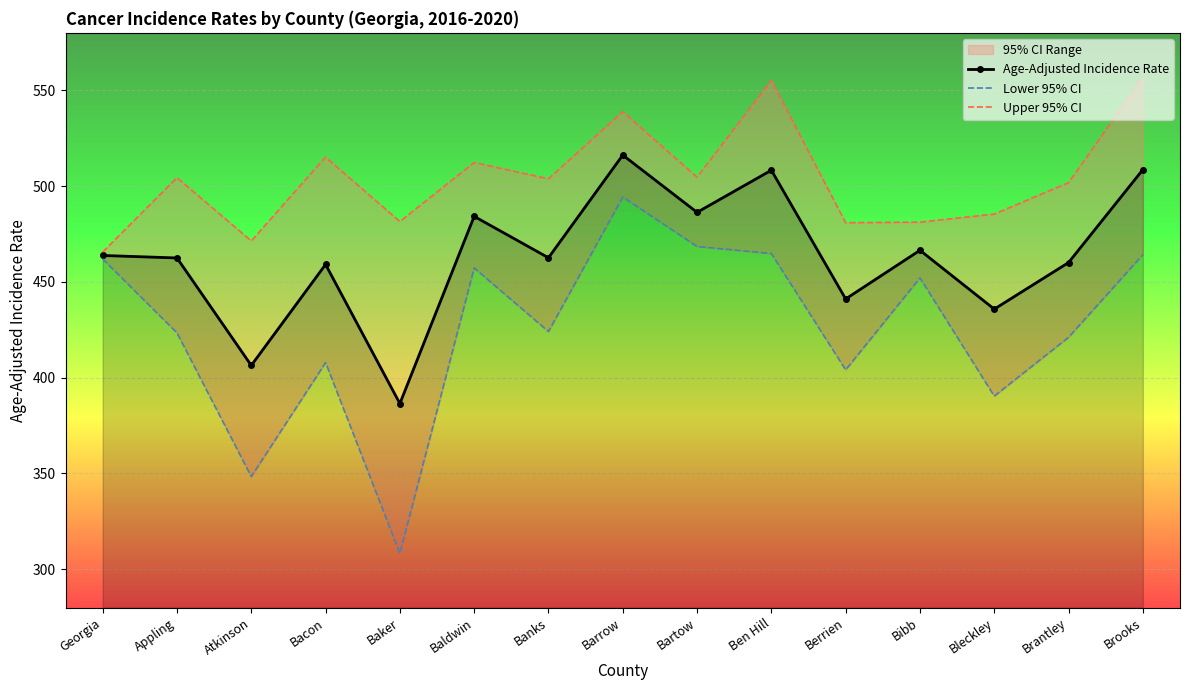

What is the sum of all Lower 95% CI values?

6390.9